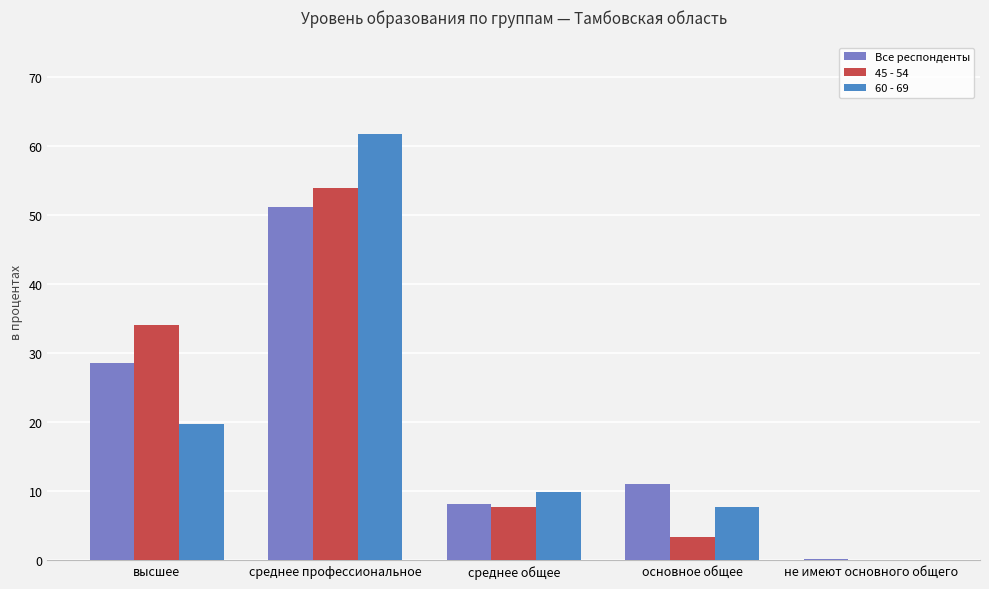

Reading left to right, transcribe all the data shown in this chart.

Все респонденты: 28.5	51.2	8.2	11.0	0.2
45 - 54: 34.1	53.9	7.8	3.4	0.0
60 - 69: 19.8	61.7	9.9	7.7	0.0